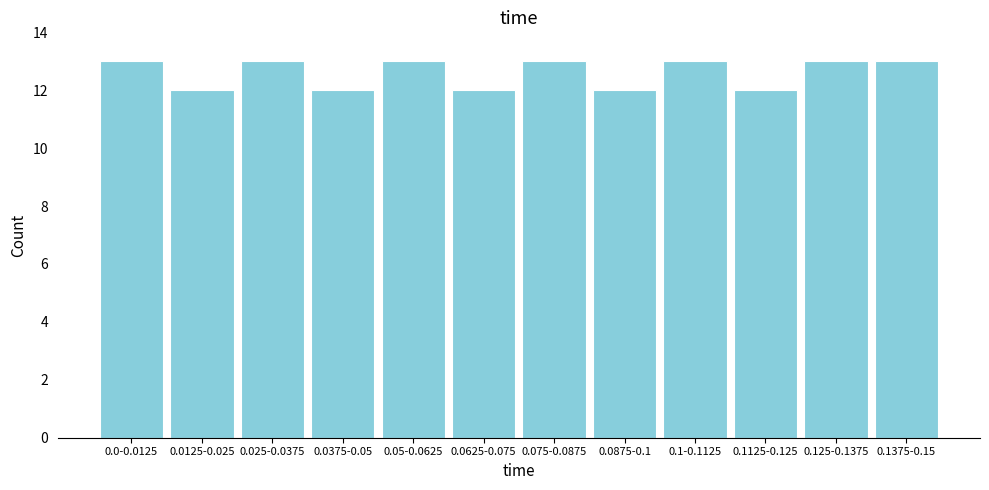

Reading left to right, list all the values displayed in this chart.

0.0-0.0125=13	0.0125-0.025=12	0.025-0.0375=13	0.0375-0.05=12	0.05-0.0625=13	0.0625-0.075=12	0.075-0.0875=13	0.0875-0.1=12	0.1-0.1125=13	0.1125-0.125=12	0.125-0.1375=13	0.1375-0.15=13